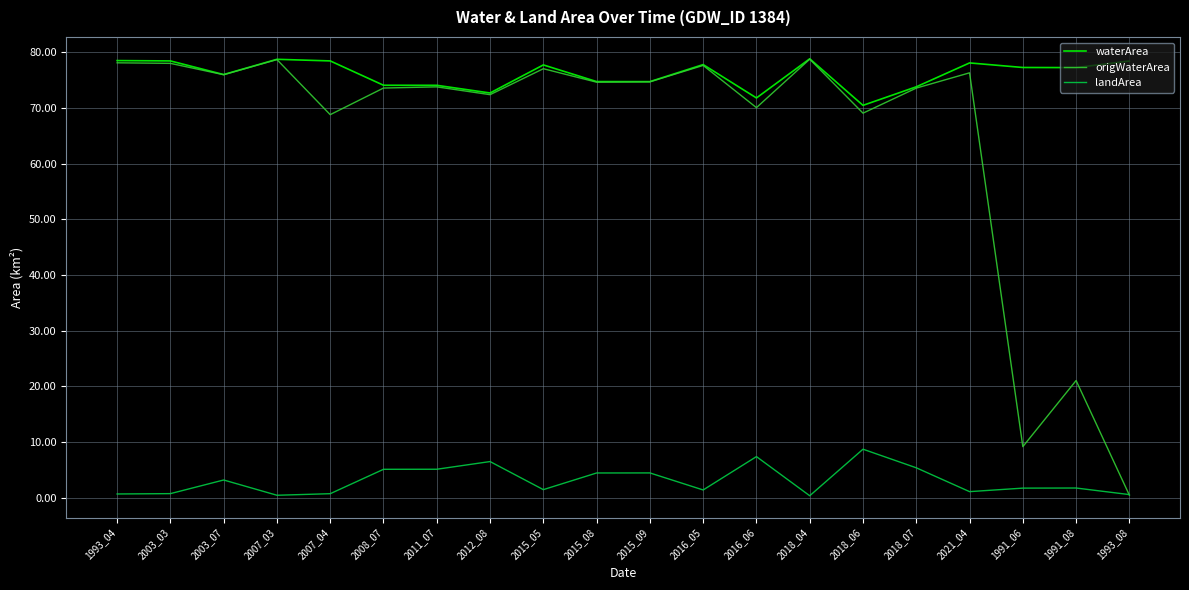

What is the difference between the waterArea values at 2012_08 and 2015_05?

5.0